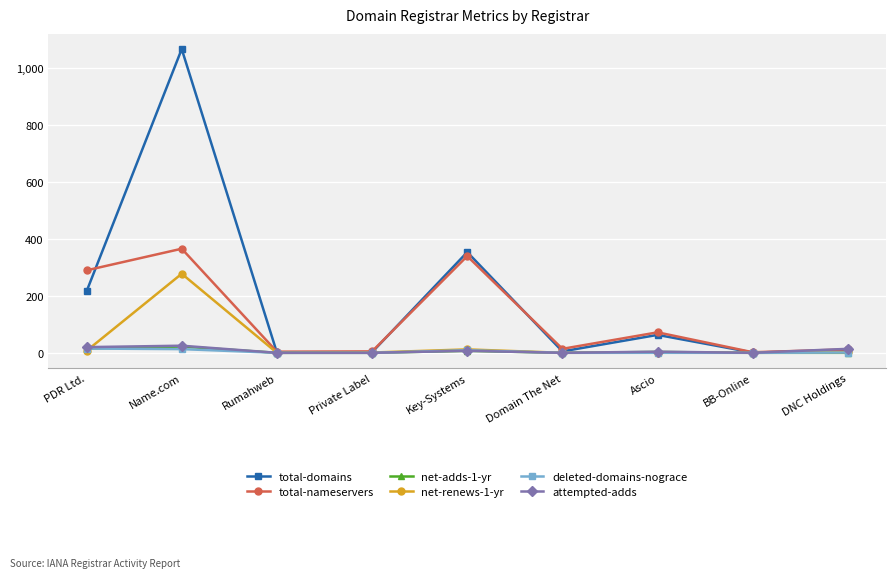

At how many categories does at least one series exceed 58?

4